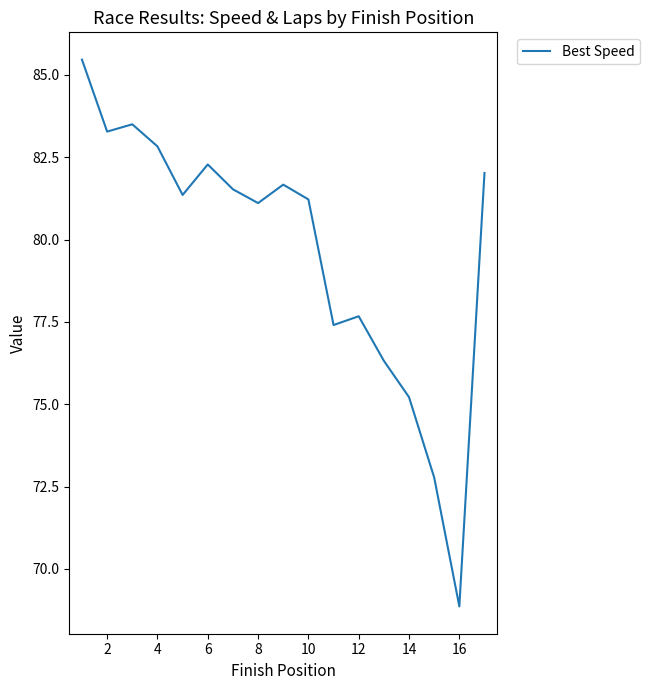

What is the minimum value shown in the chart?

68.9